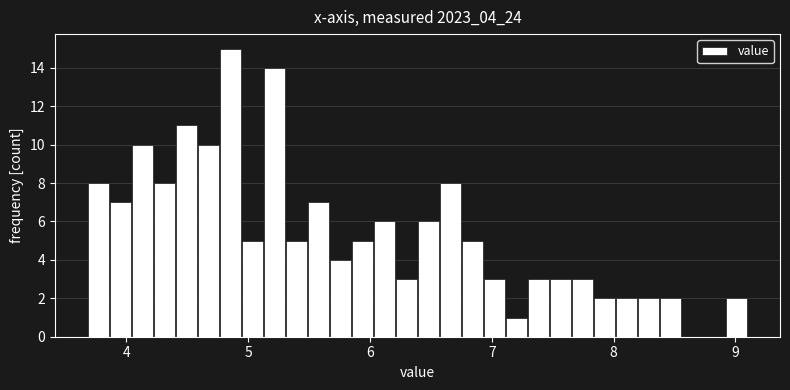

Read against the x-axis, roughly where is the centre of the tallest bar?

4.9